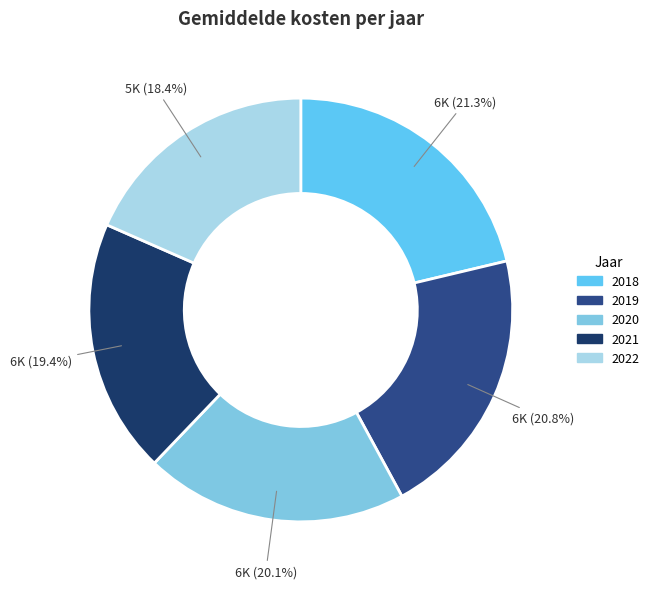

What percentage is the 2020 slice, to the nearest percent?

20%